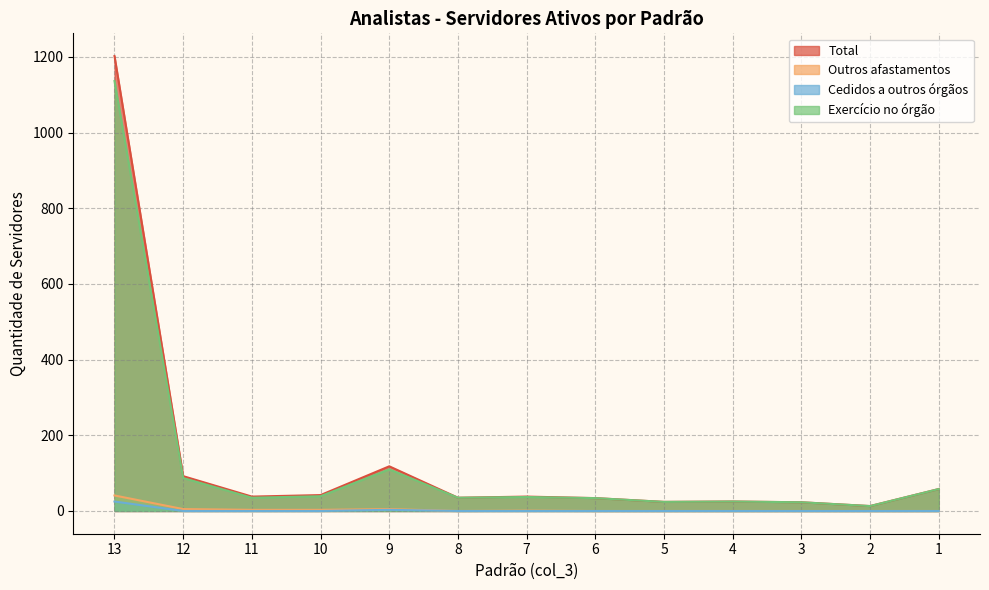

How many lines are shown in the chart?

4